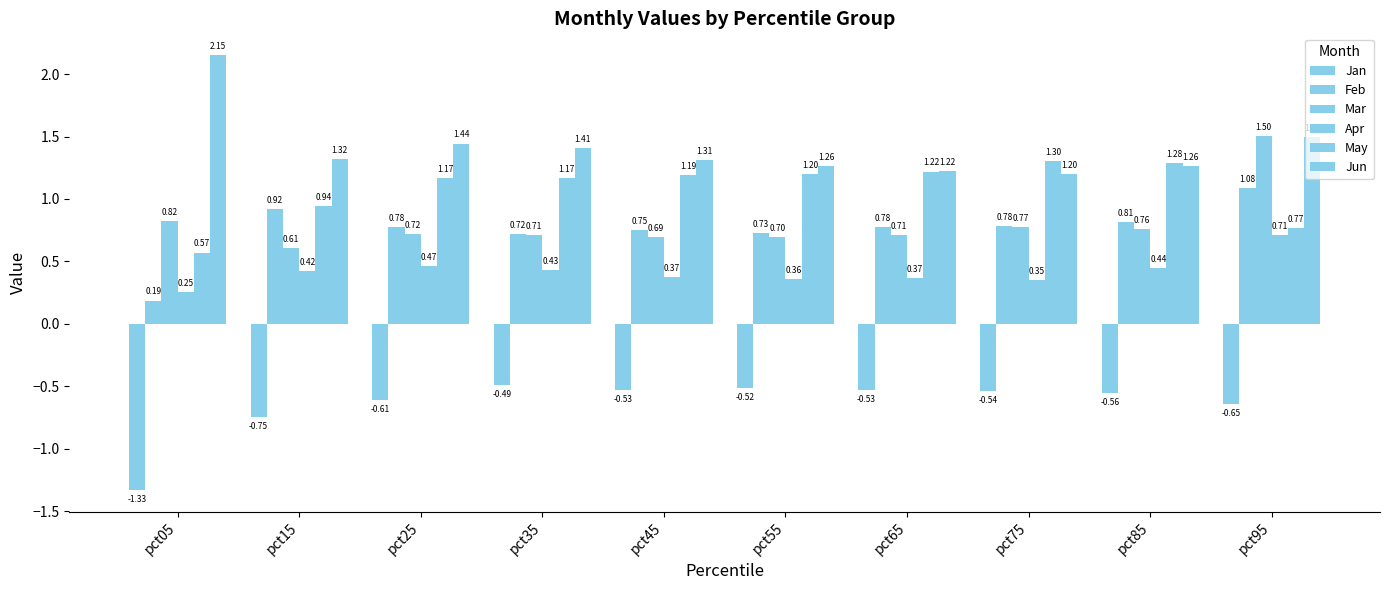

What is the value of the Jun bar at the 8th from the left?

1.2